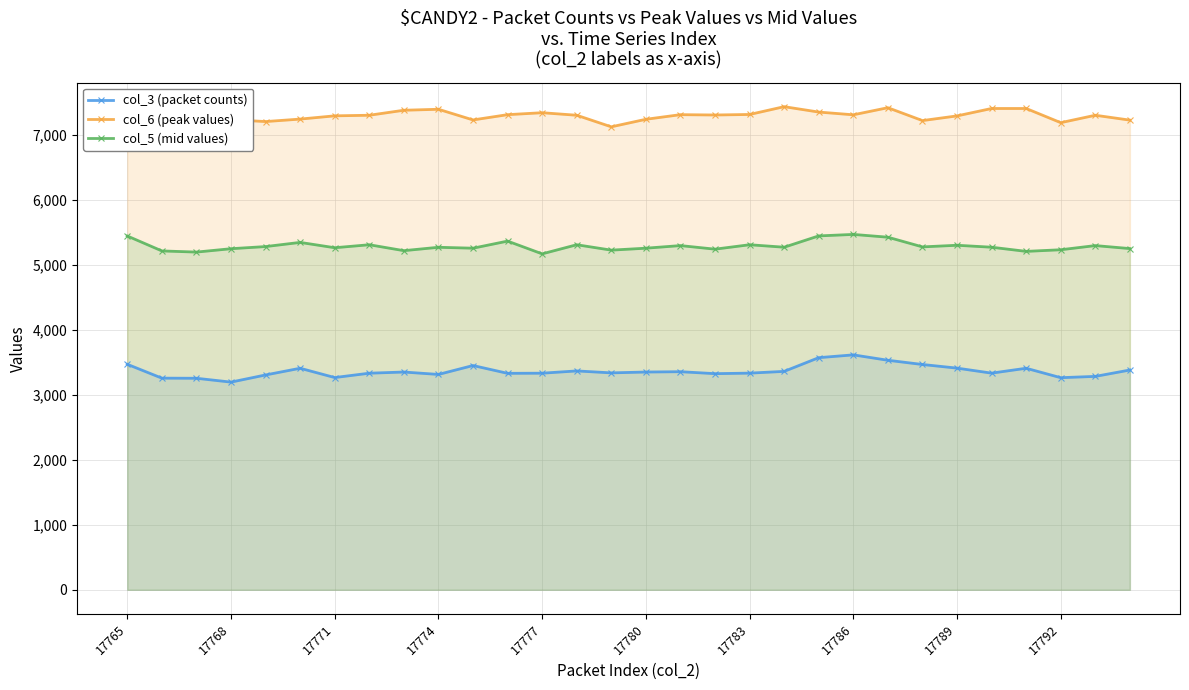

What is the difference between the highest and lowest values at 17768?

4037